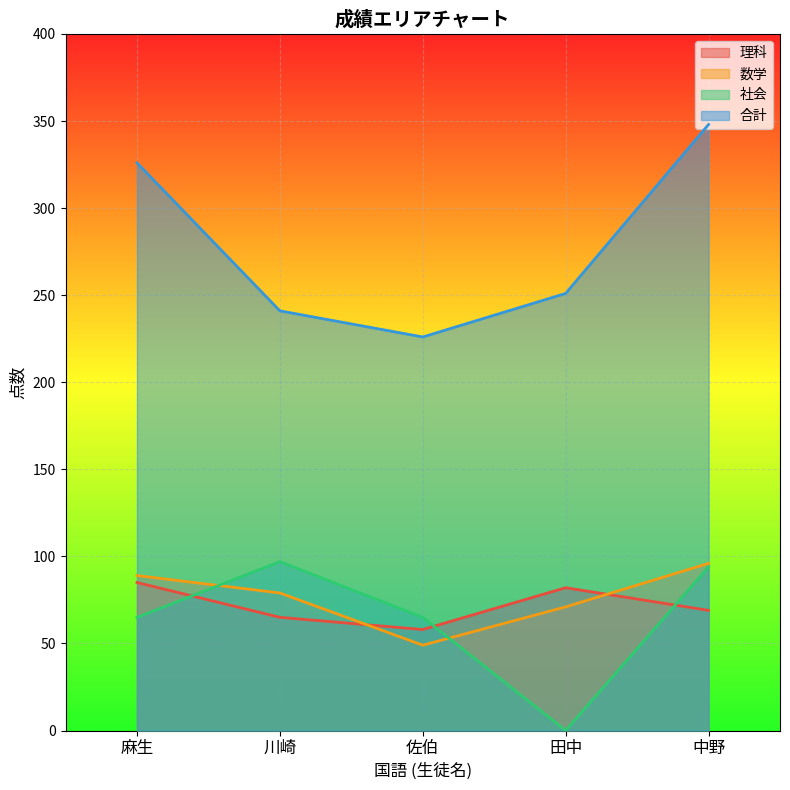

True or false: 理科 has more than 1 points higher than both neighbors.

False